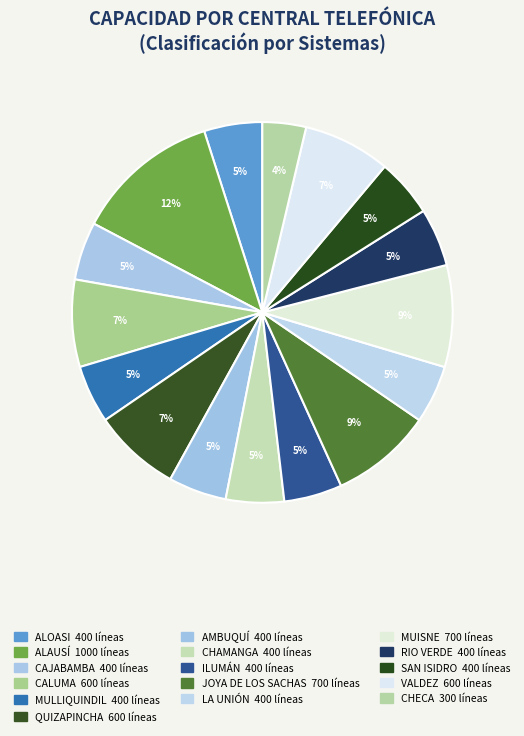

Rank the categories by value from highest to lowest.

ALAUSÍ, JOYA DE LOS SACHAS, MUISNE, CALUMA, QUIZAPINCHA, VALDEZ, ALOASI, CAJABAMBA, MULLIQUINDIL, AMBUQUÍ, CHAMANGA, ILUMÁN, LA UNIÓN, RIO VERDE, SAN ISIDRO, CHECA